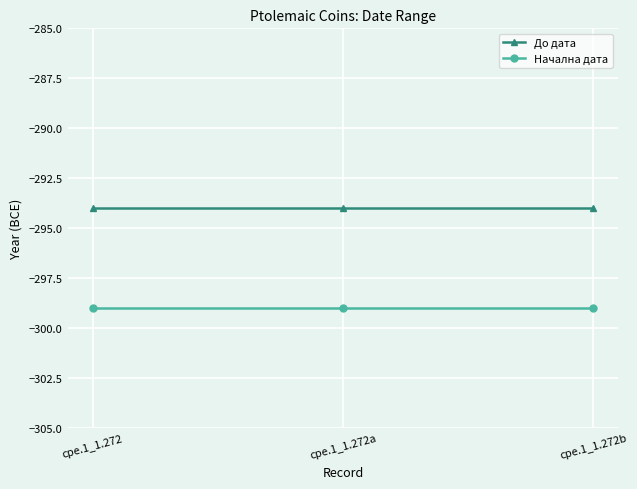

The До дата series shows -294 at cpe.1_1.272. True or false?

True